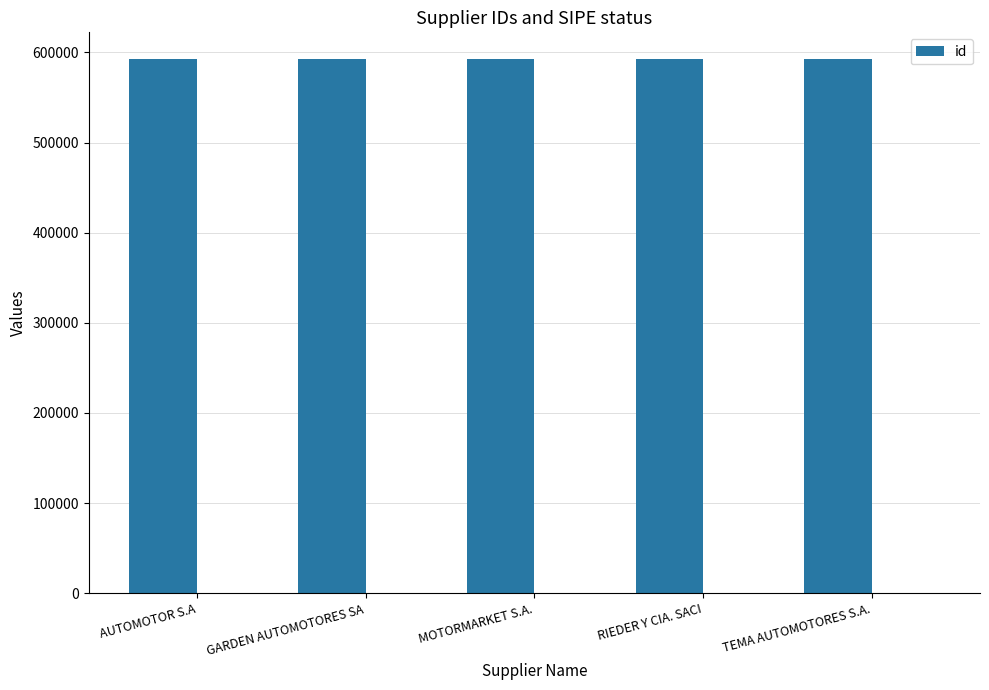

What is the label of the 2nd bar from the right?

RIEDER Y CIA. SACI